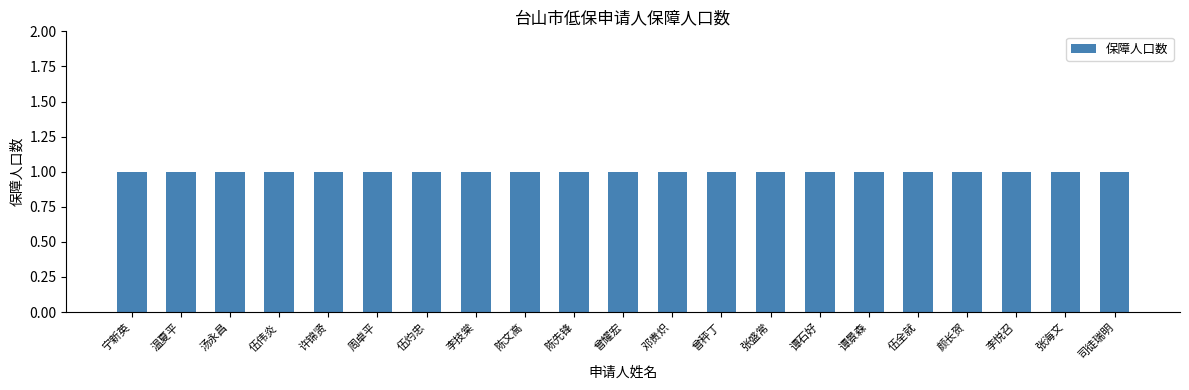

Rank the categories by 保障人口数 value from lowest to highest.

宁新英, 温夏平, 汤永昌, 伍伟炎, 许锦贤, 周卓平, 伍灼忠, 李技棠, 陈文高, 陈先锋, 曾耀宏, 邓贵炽, 曾秤丁, 张盛常, 谭石好, 谭景森, 伍全就, 颜长贺, 李悦召, 张海文, 司徒瑞明